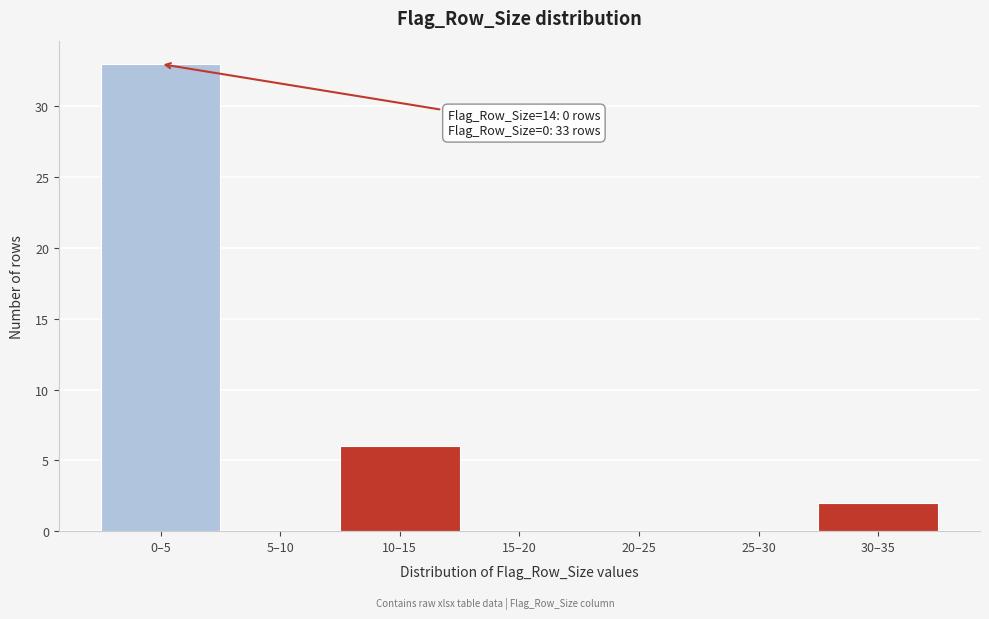

Reading left to right, what are all the values shown in this chart?

0–5=33	5–10=0	10–15=6	15–20=0	20–25=0	25–30=0	30–35=2